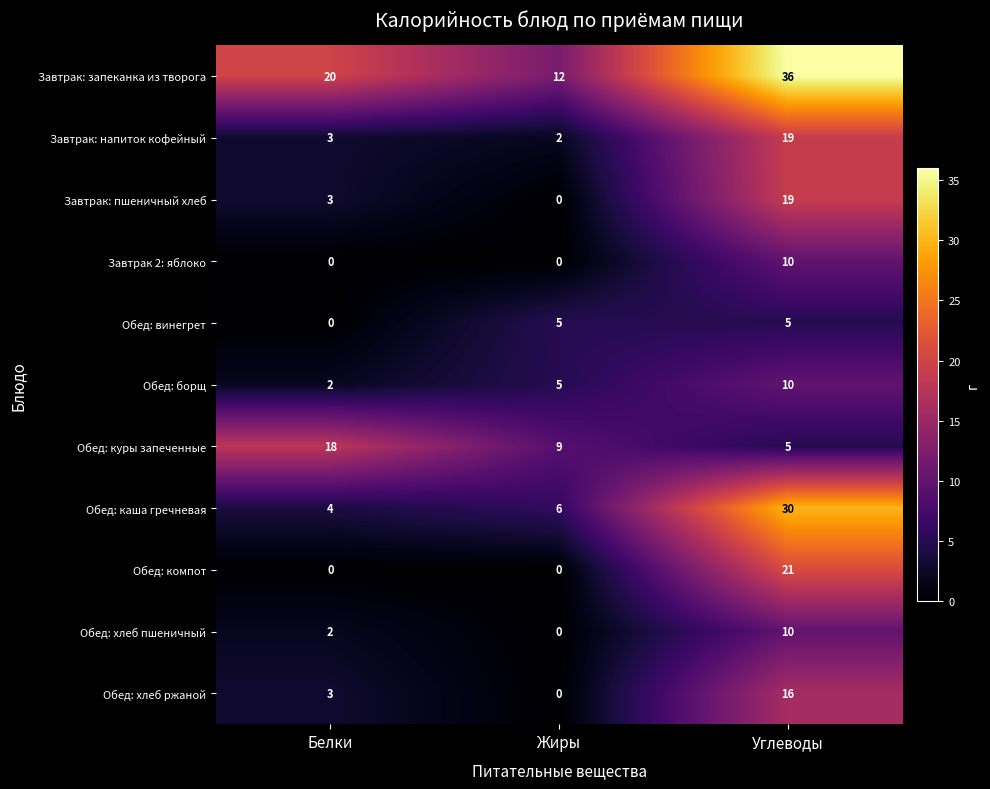

At which category is the sum across all series the highest?

Углеводы